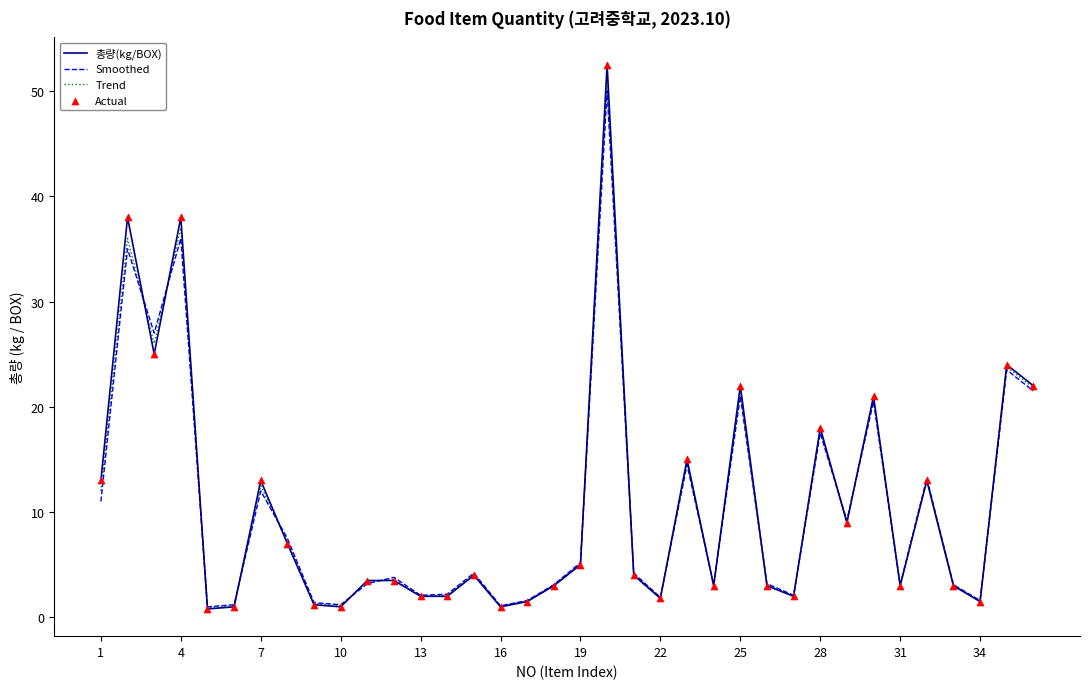

Which series has the widest spread of values?

총량(kg/BOX)